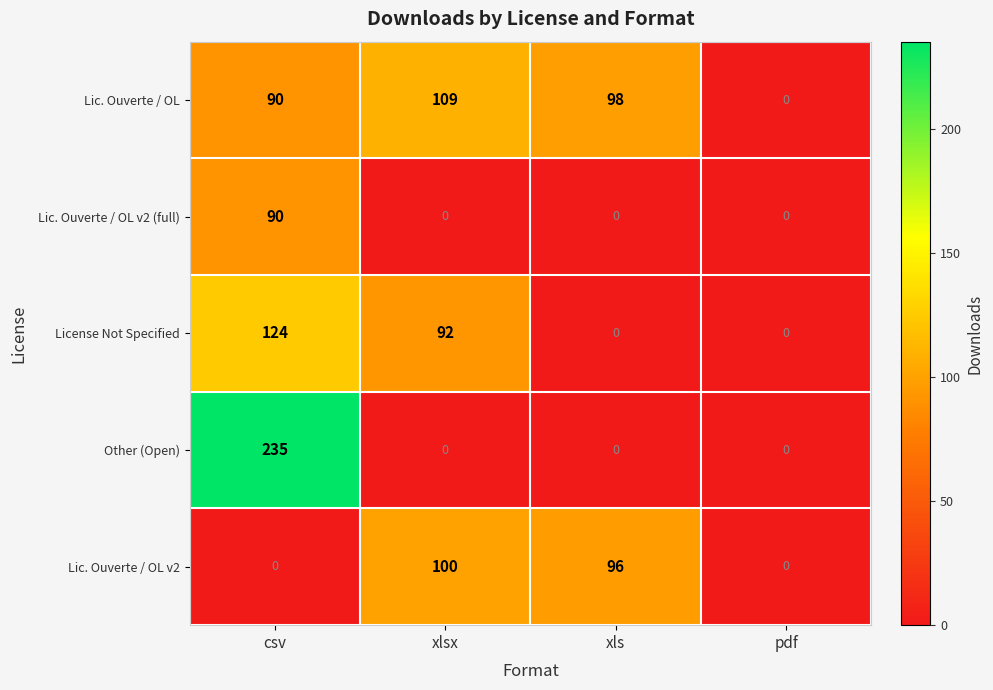

Which series has the largest total across all categories?

Lic. Ouverte / OL